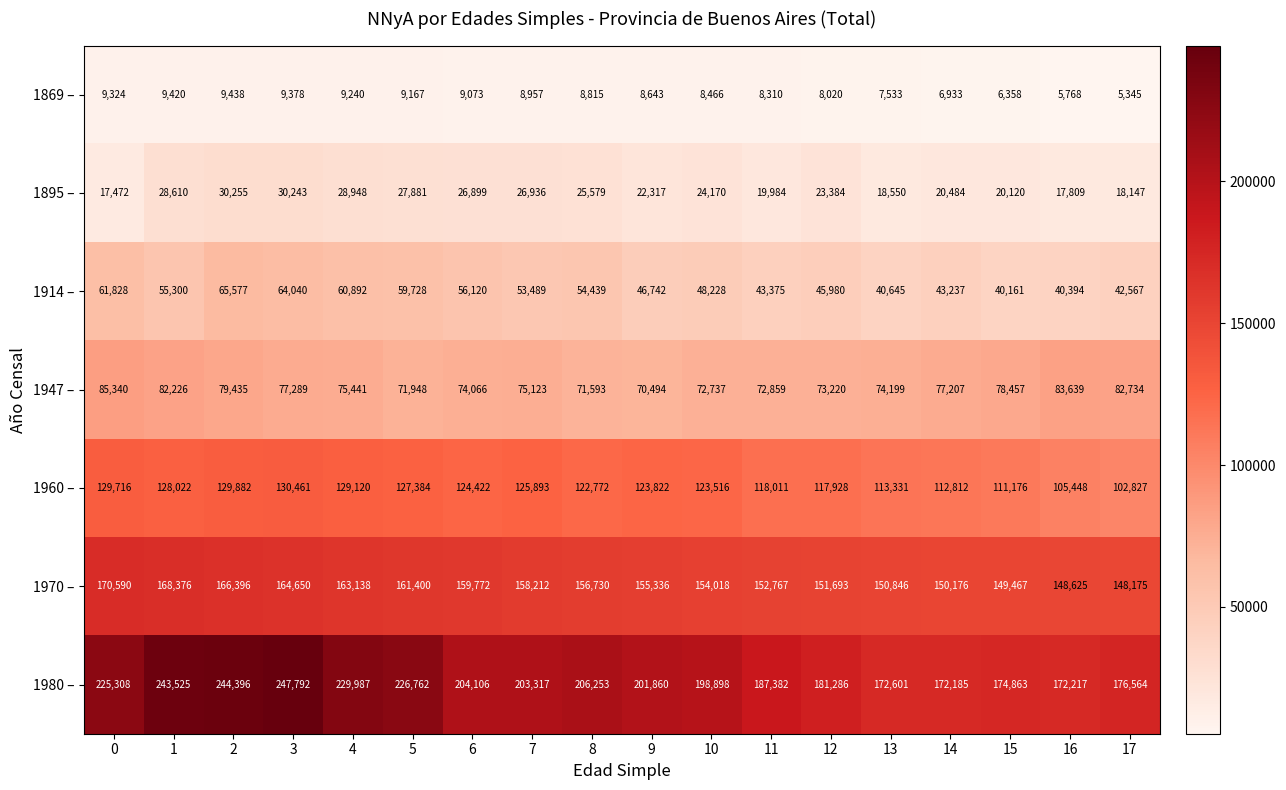

At 7, list the series in order from largest to smallest.

1980 –, 1970 –, 1960 –, 1947 –, 1914 –, 1895 –, 1869 –